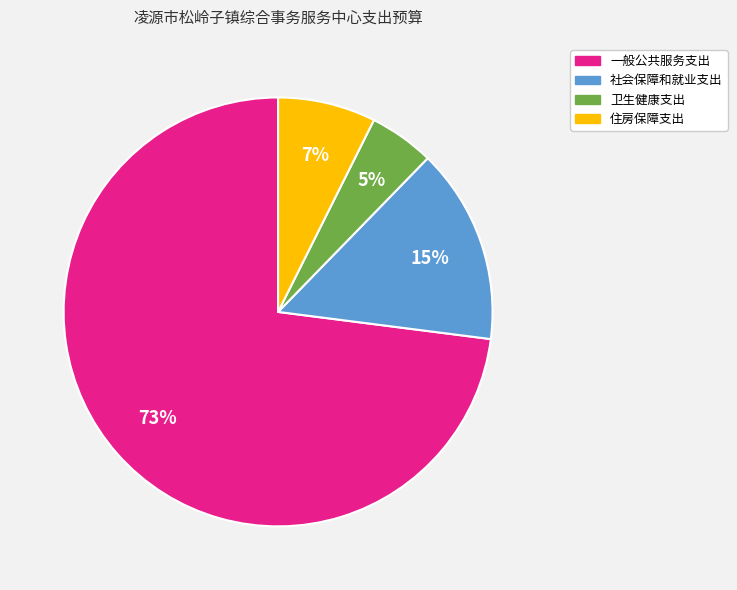

Between 一般公共服务支出 and 住房保障支出, which is larger?

一般公共服务支出